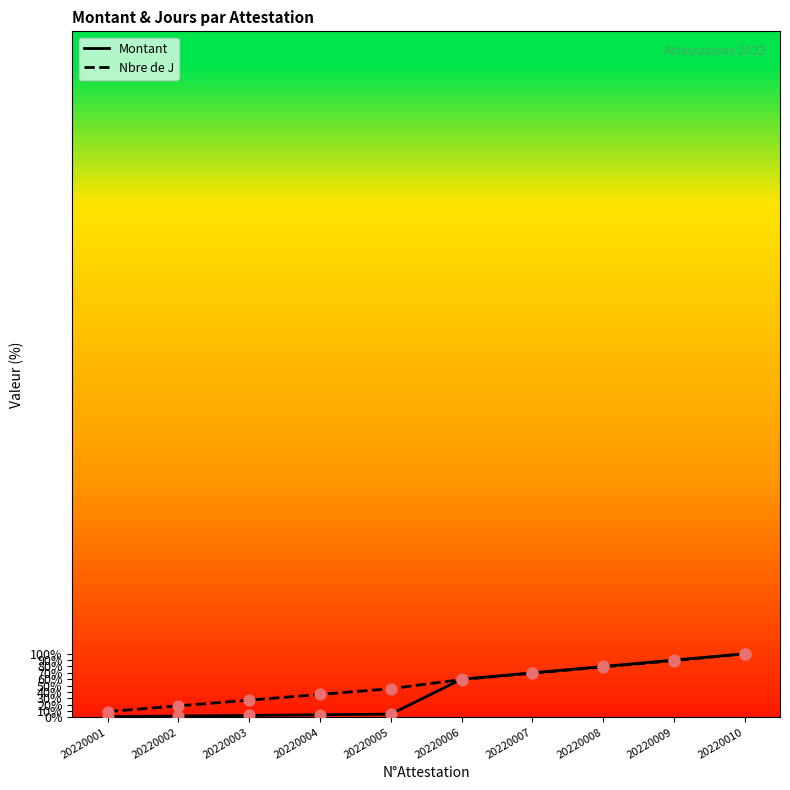

Which series reaches the minimum Y coordinate?

Montant